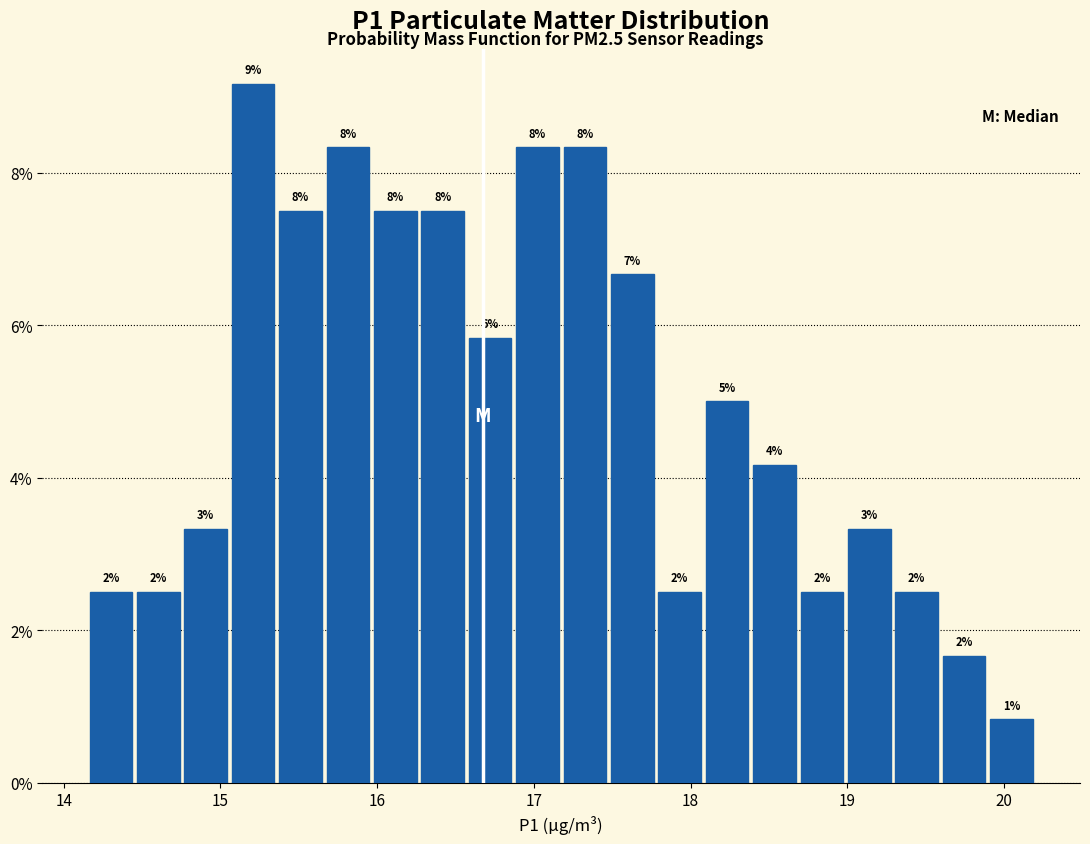

Read against the x-axis, roughly where is the centre of the tallest bar?

15.2